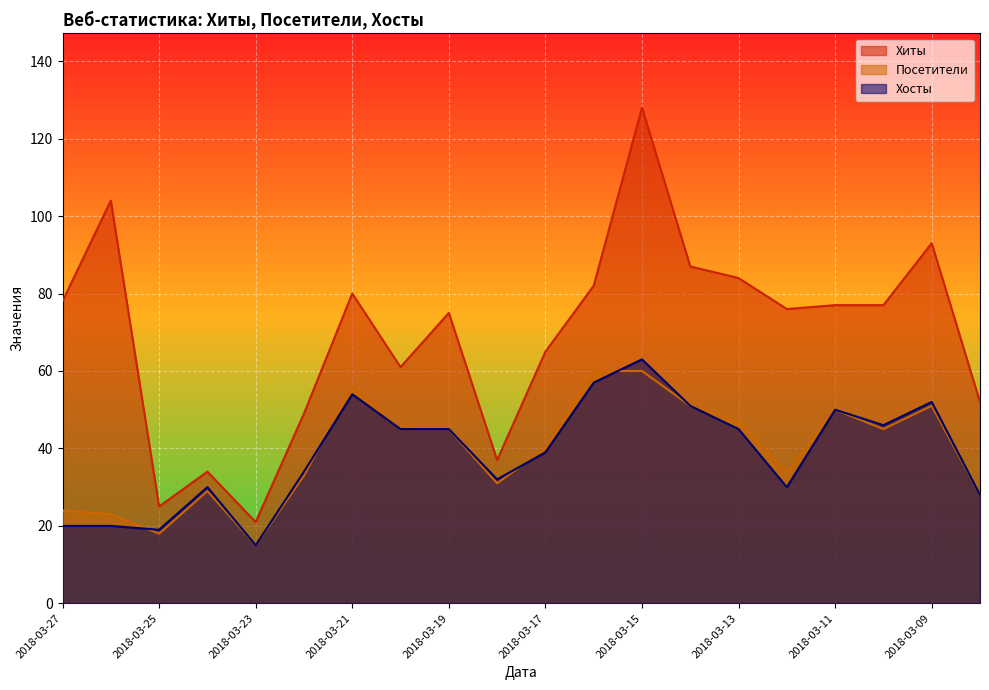

What is the difference between the maximum and minimum values in the Хиты series?

107